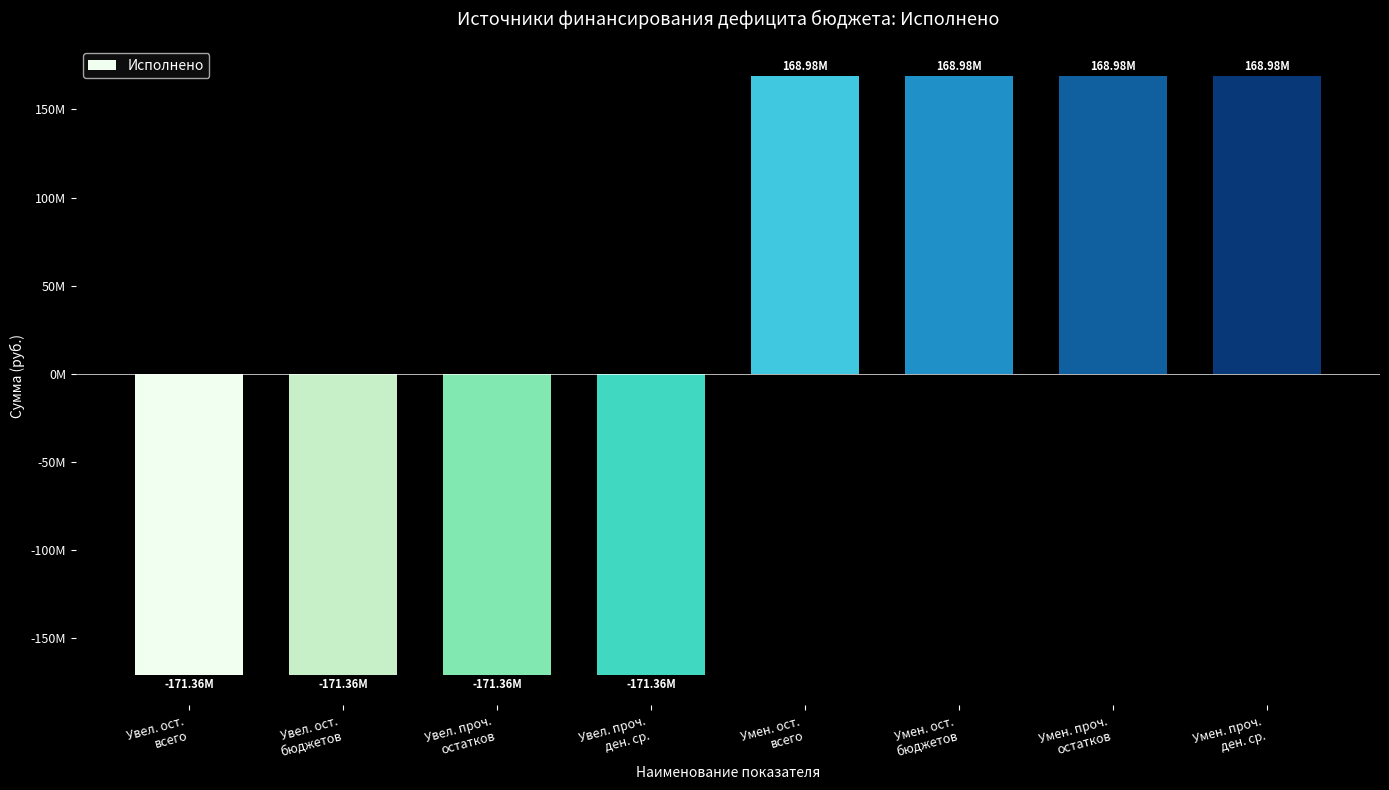

True or false: the data shows -69024949.6 at Увел. ост.
всего.

False